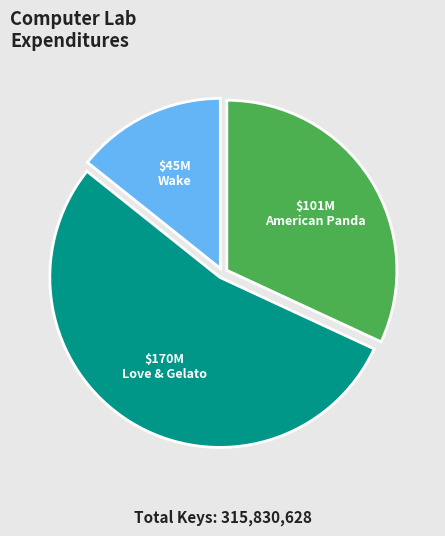

Rank the categories by value from highest to lowest.

Love & Gelato, American Panda, Wake